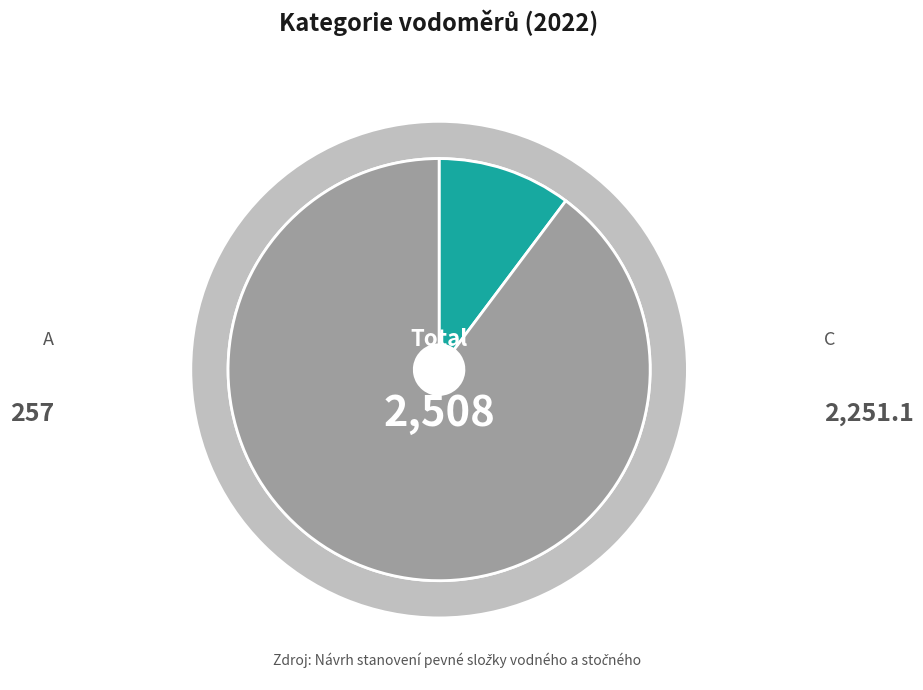

To the nearest percent, what is the combined percentage of C and A?

100%